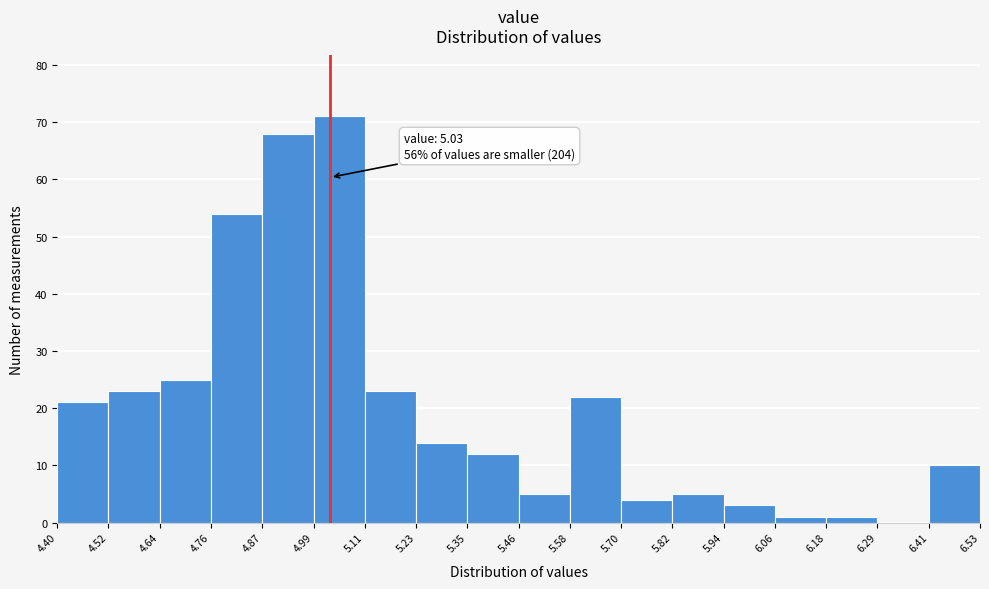

Over which range of the x-axis is the bar tallest?

4.99 to 5.11